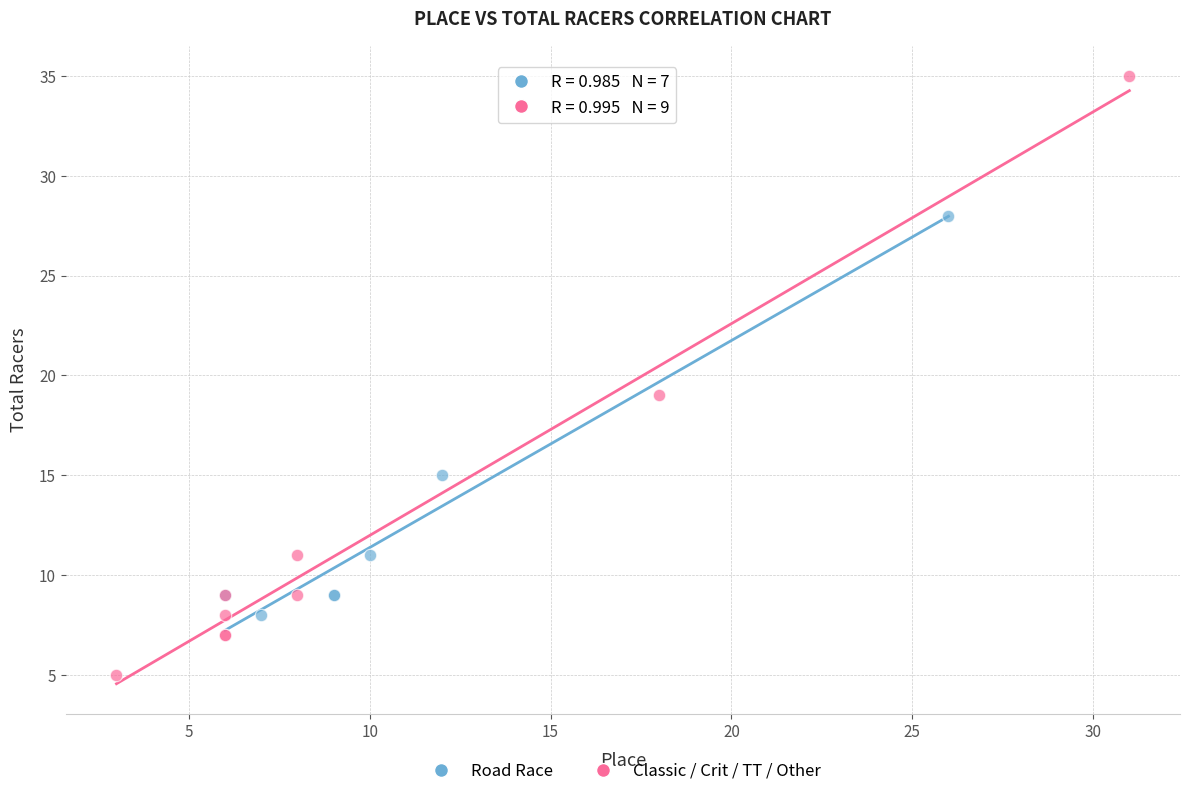

Which series has the widest spread of Y values?

Classic / Crit / TT / Other